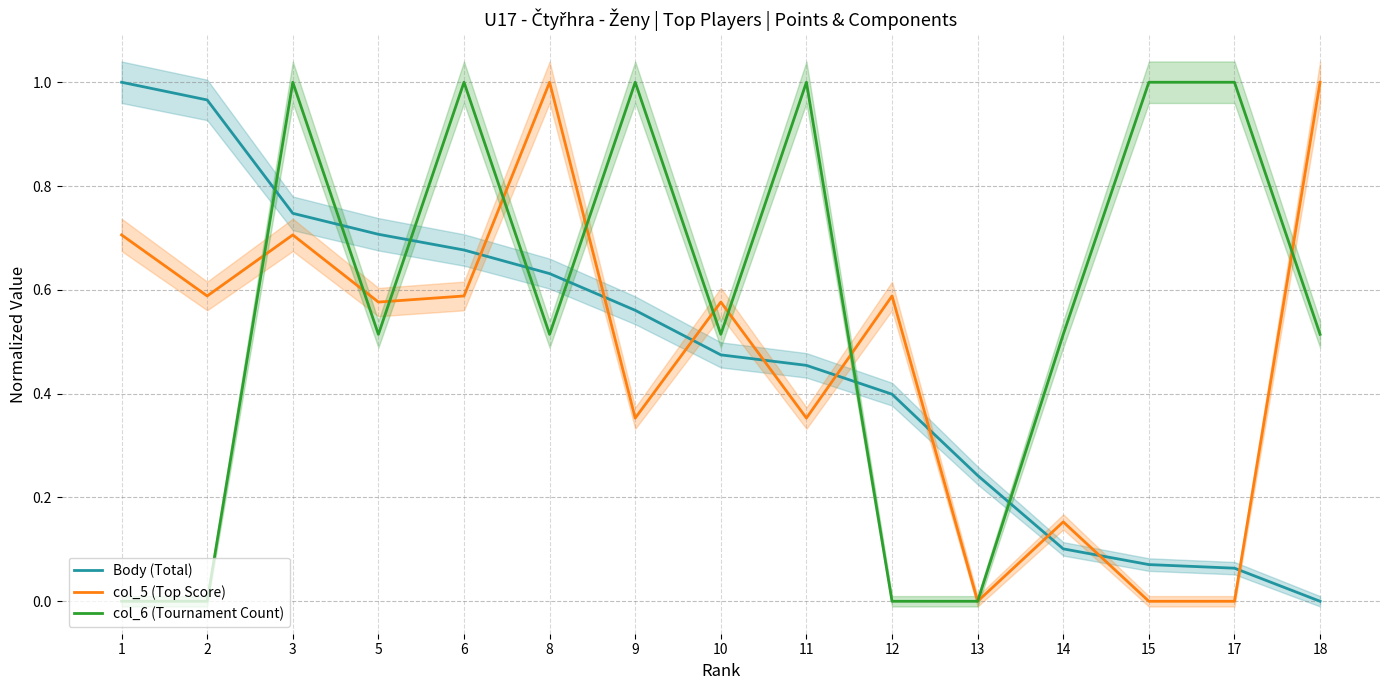

Between 17 and 5, which is larger?

5